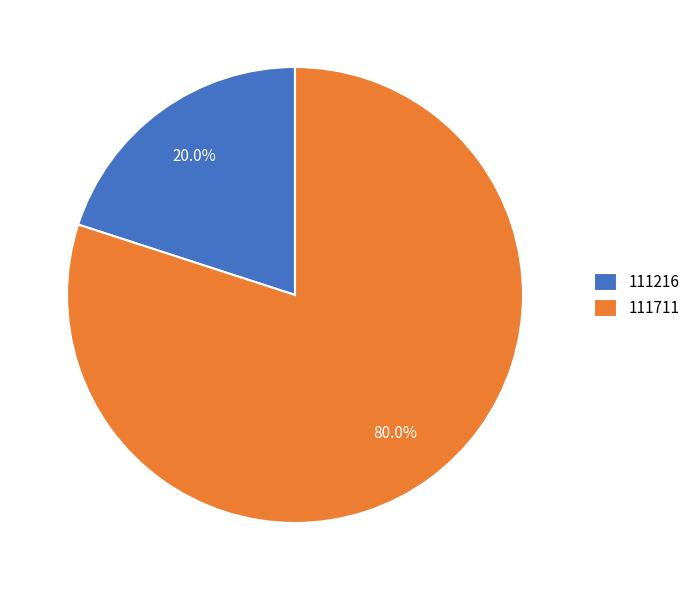

Is it true that 111216 is 20% of the pie?

True